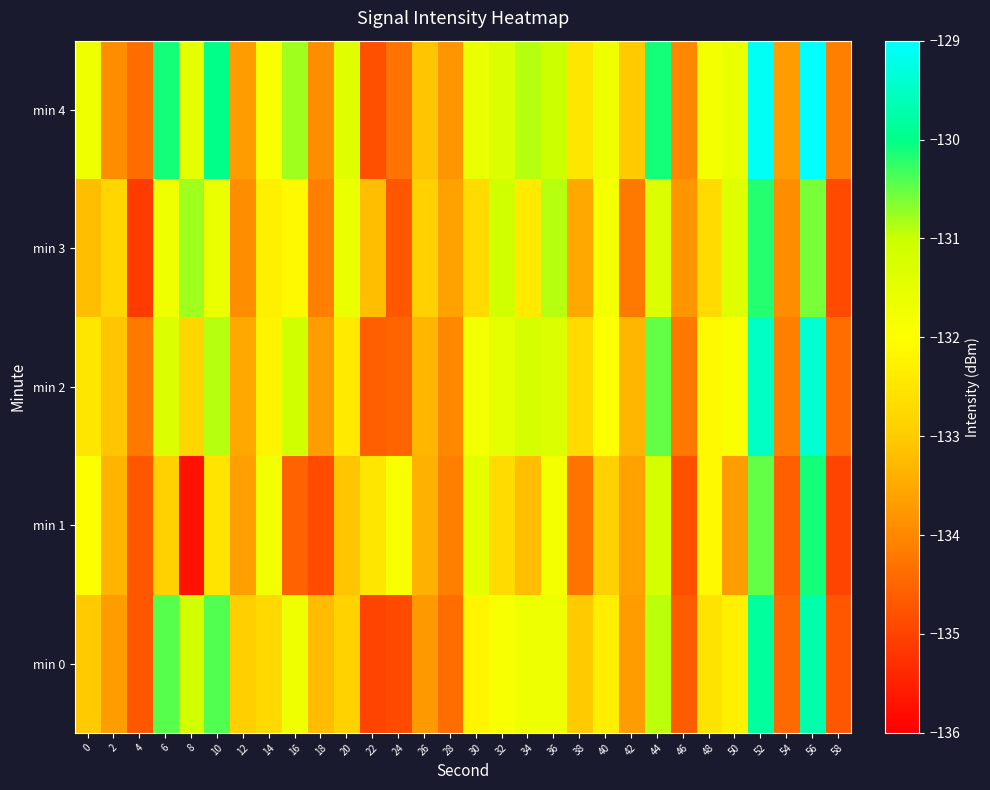

At which category does the chart reach its minimum across all series?

8